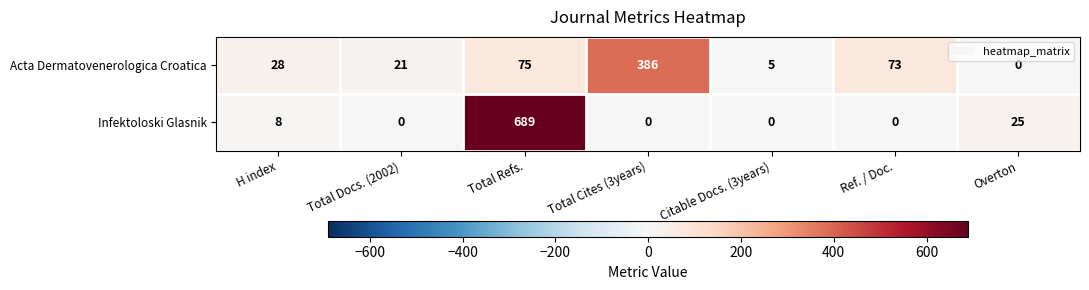

How many categories are shown in the chart?

7